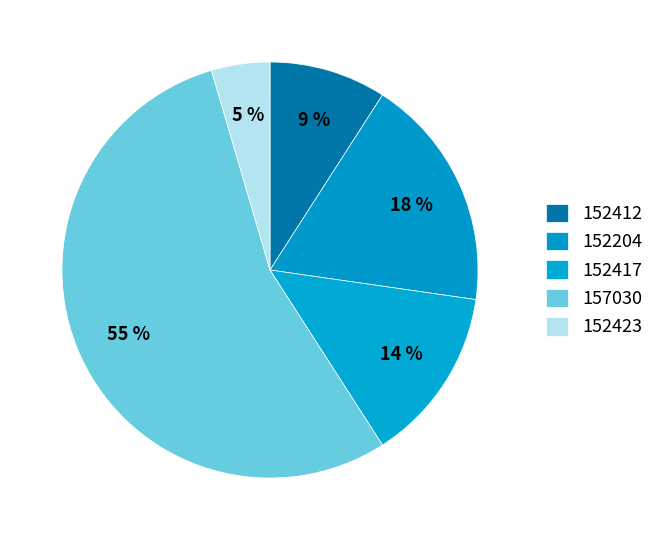

How many slices are in this pie chart?

5